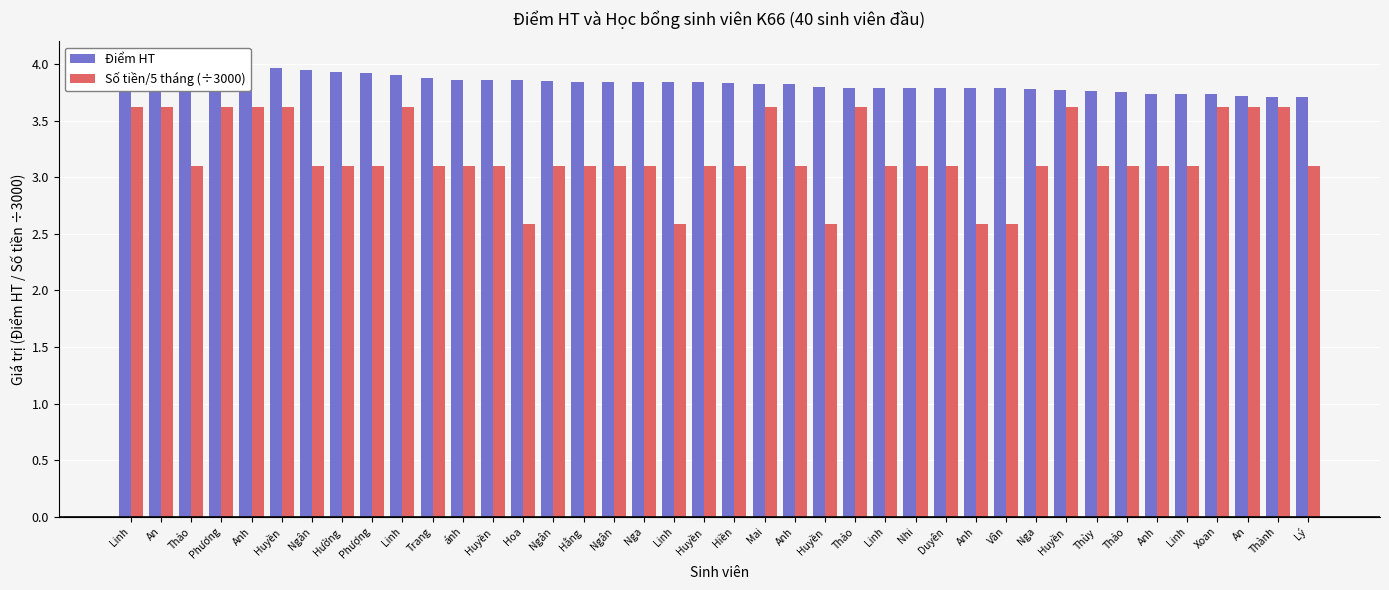

Does the chart contain any negative values?

No